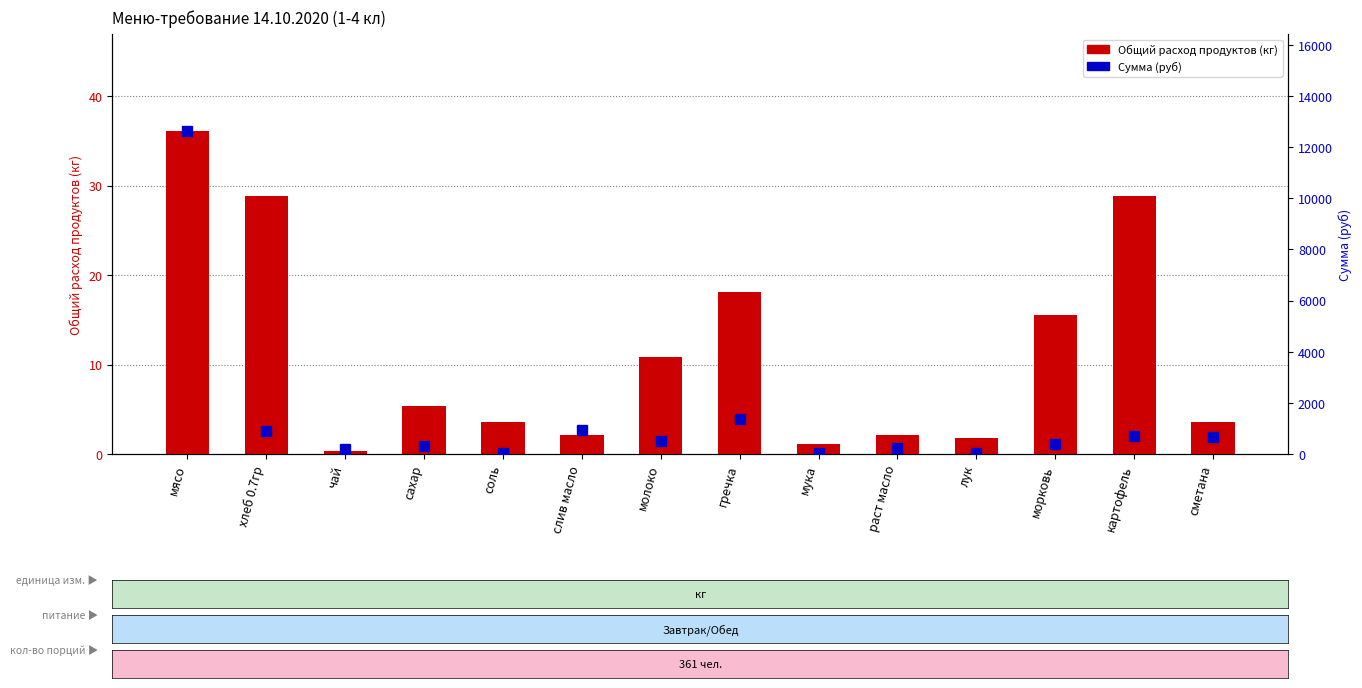

Which series has the largest range (max minus min)?

Сумма (руб)